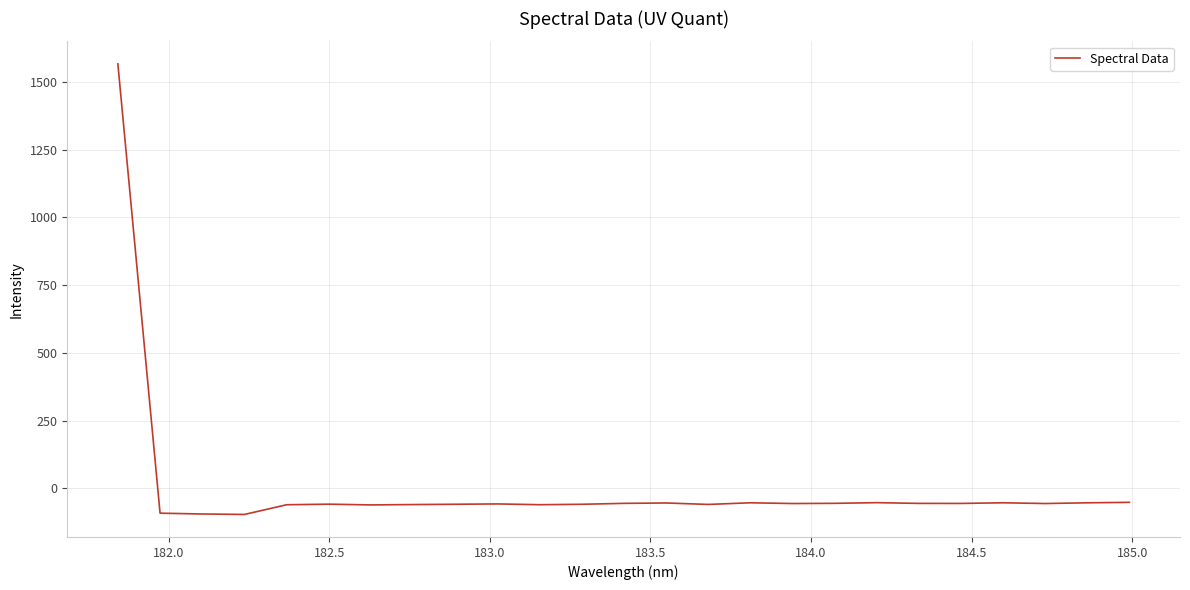

What is the difference between the maximum and minimum values?

1662.6